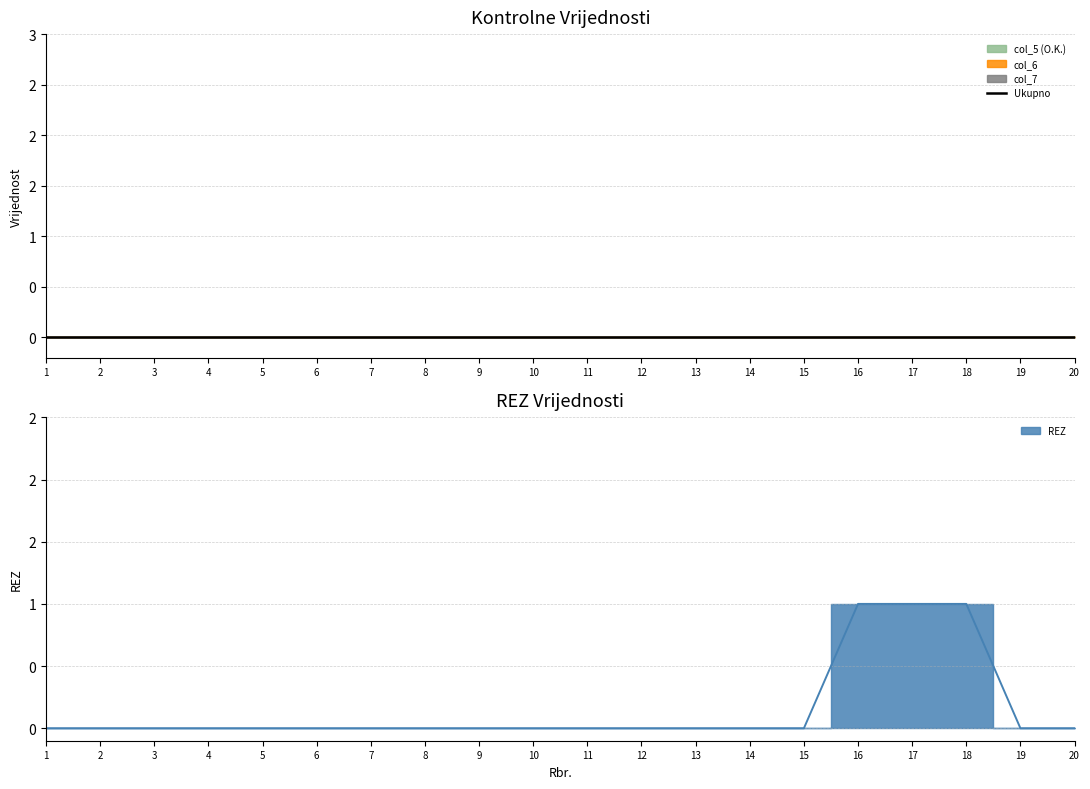

List the series in order of their peak value, highest first.

REZ, col_5 (O.K.), col_6, col_7